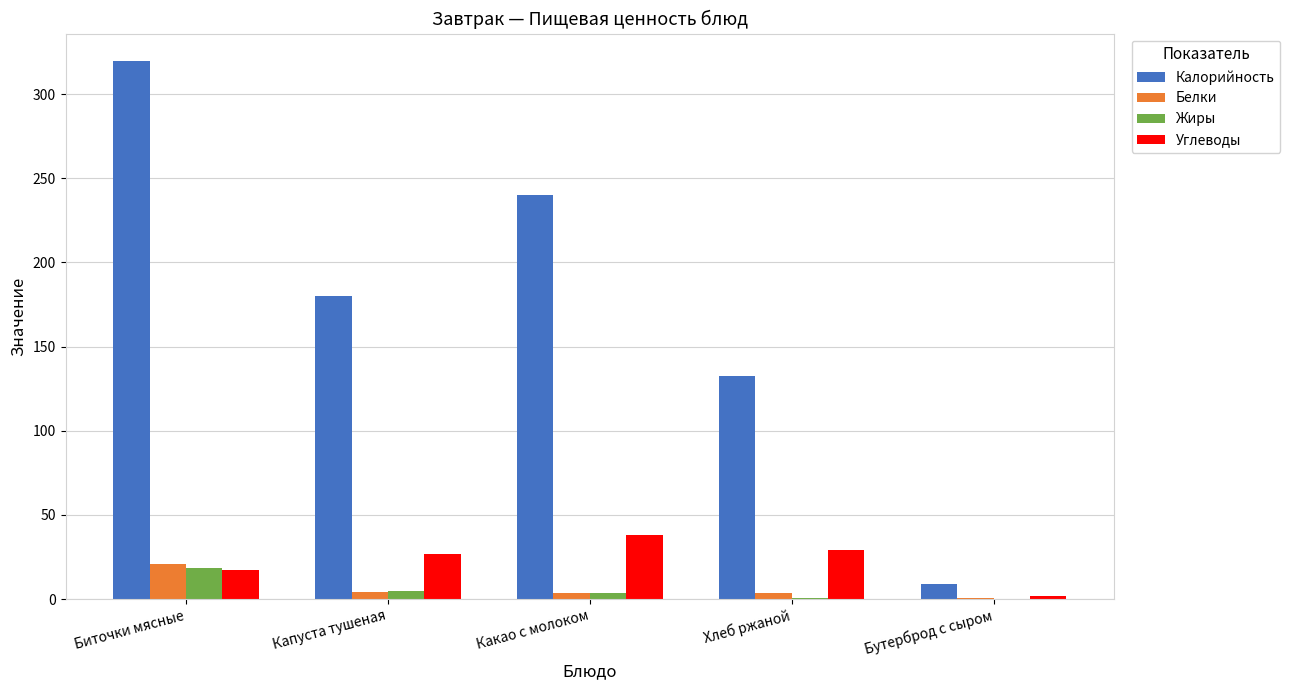

At which category is the sum across all series the highest?

Биточки мясные